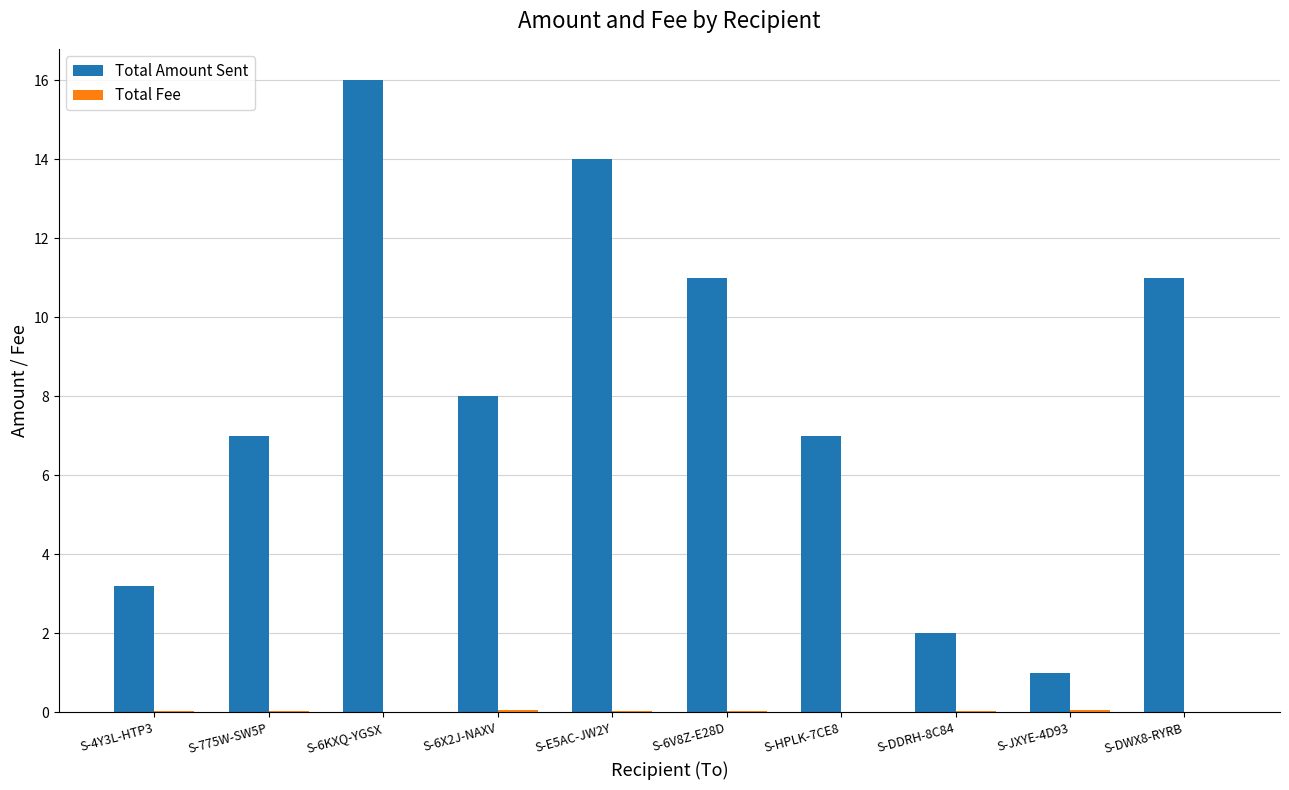

At which label does Total Amount Sent reach its peak?

S-6KXQ-YGSX